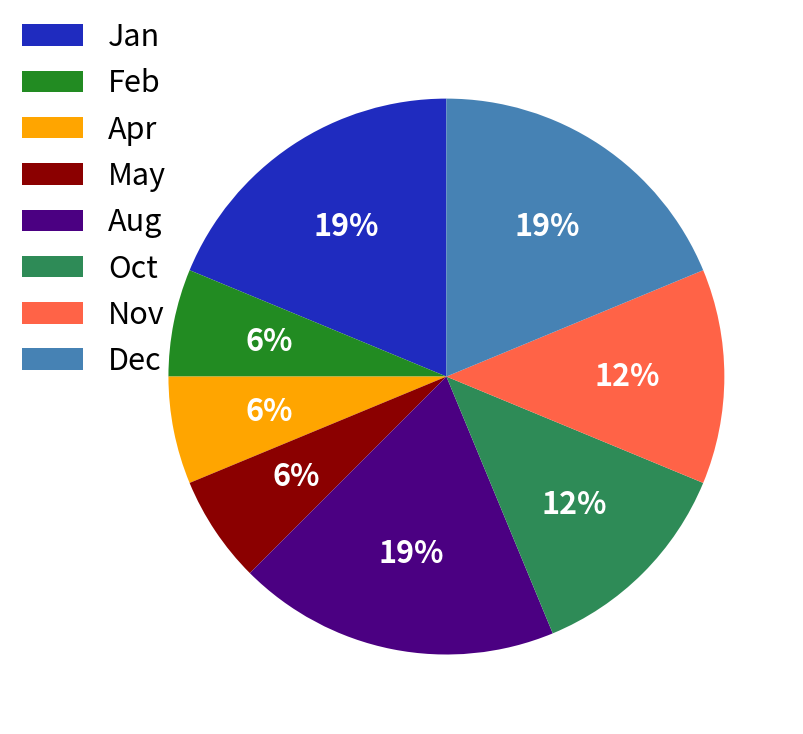

Count the number of slices in the pie.

8